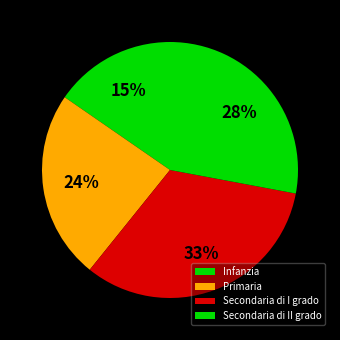

To the nearest percent, what is the difference between the largest and smallest slice percentages?

17%